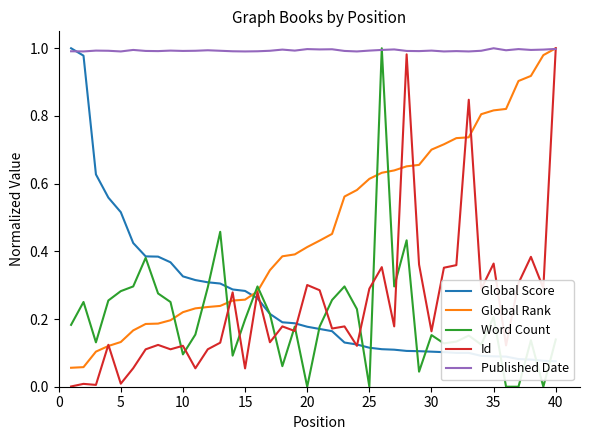

Which series has the widest spread of values?

Word Count